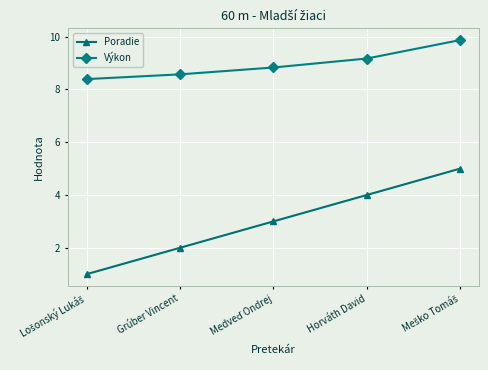

True or false: Poradie and Výkon cross at least once.

False